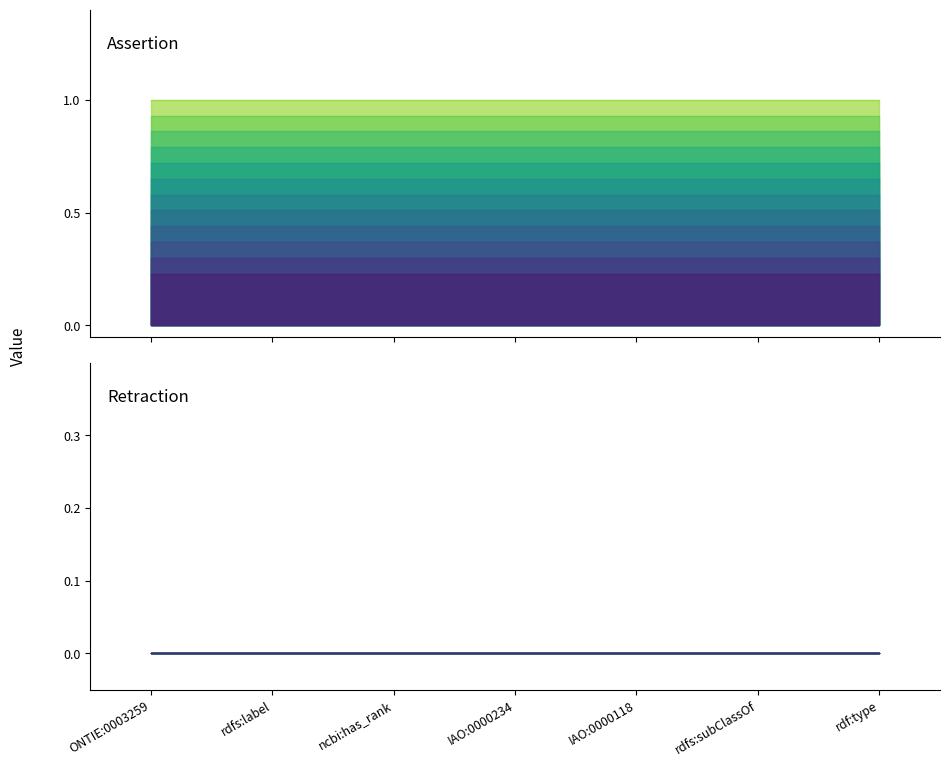

Reading left to right, what are all the values shown in this chart?

assertion: ONTIE:0003259=1	rdfs:label=1	ncbi:has_rank=1	IAO:0000234=1	IAO:0000118=1	rdfs:subClassOf=1	rdf:type=1
retraction: ONTIE:0003259=0	rdfs:label=0	ncbi:has_rank=0	IAO:0000234=0	IAO:0000118=0	rdfs:subClassOf=0	rdf:type=0